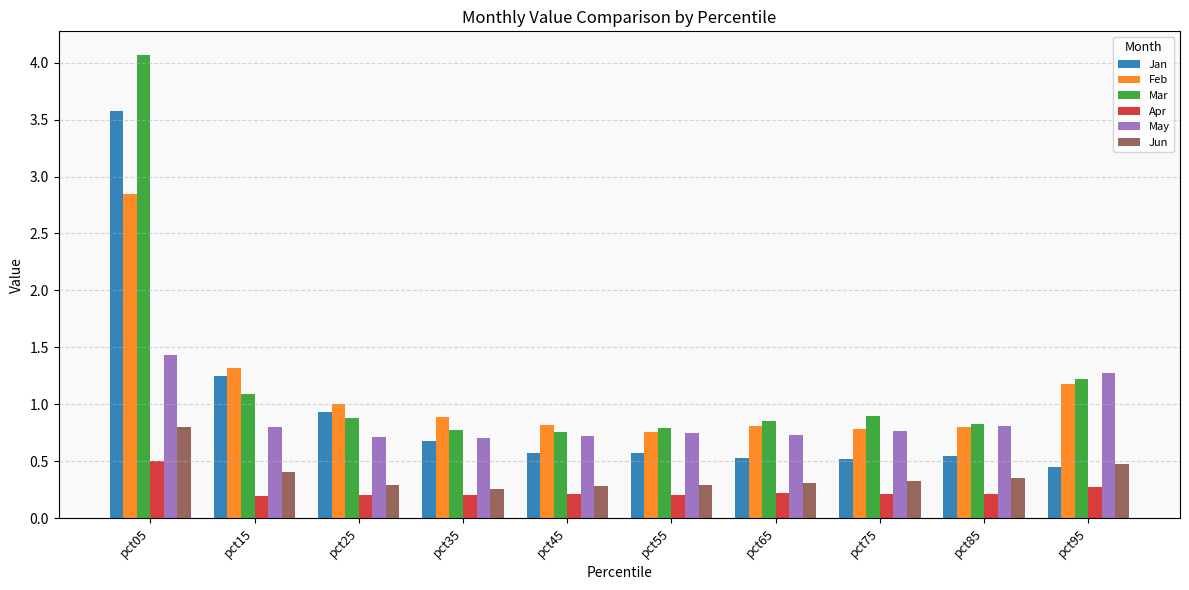

The value of Jan at pct45 is 0.2. True or false?

False